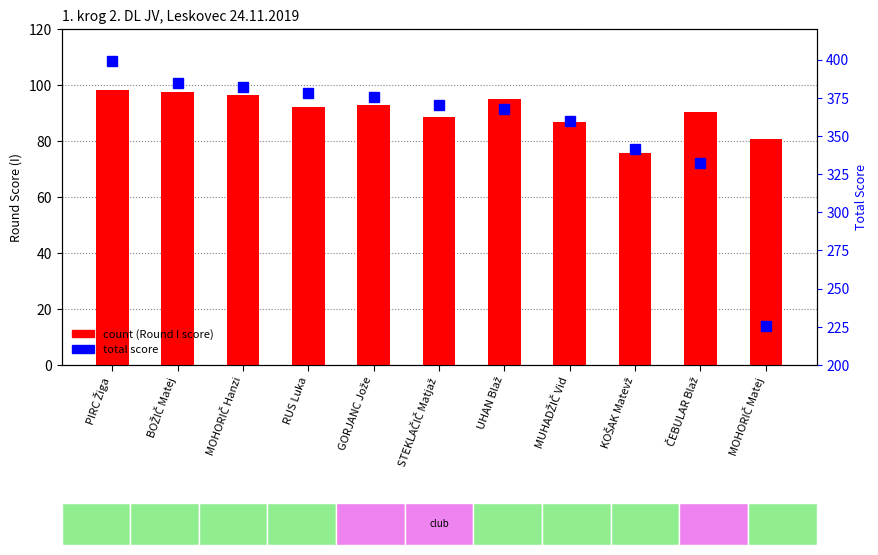

Between STEKLAČIČ Matjaž and PIRC Žiga, which is larger?

PIRC Žiga